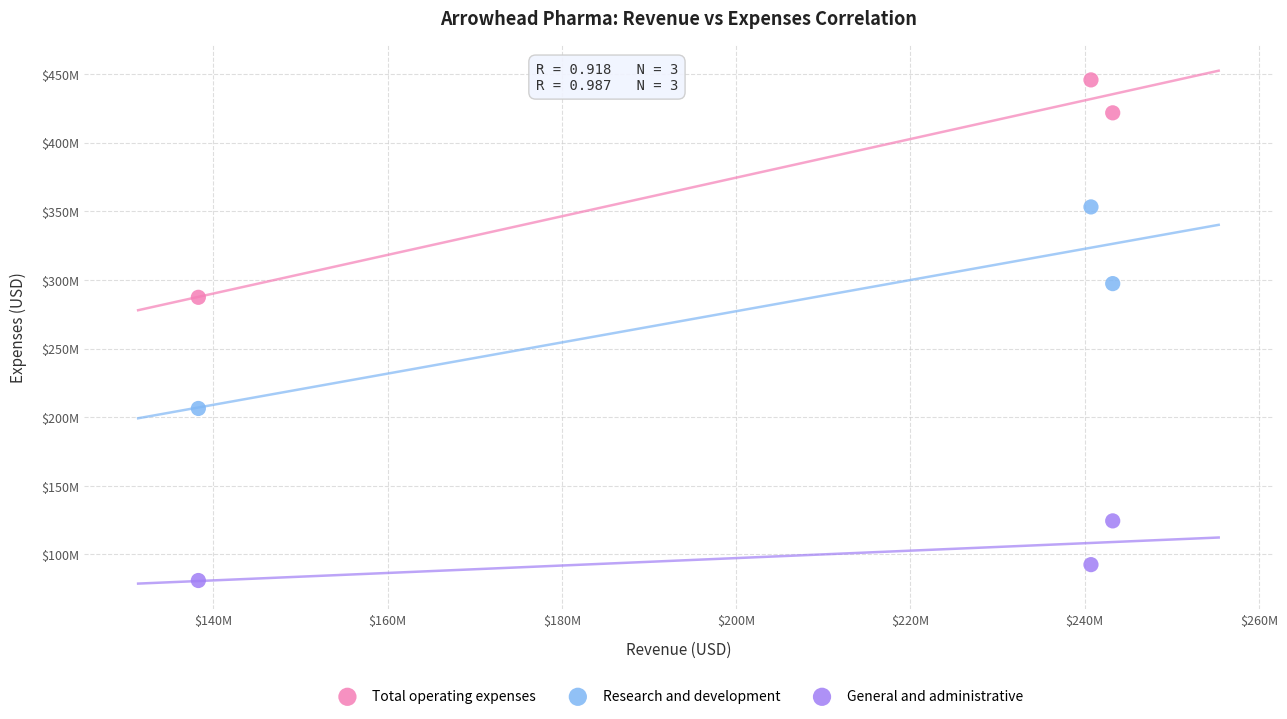

Which series contains the highest Y value?

Total operating expenses